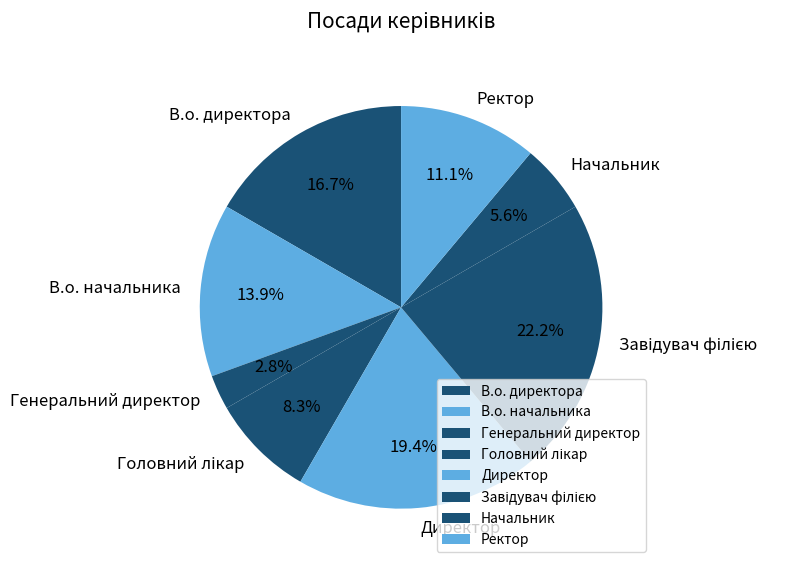

Does any single category account for the majority?

No